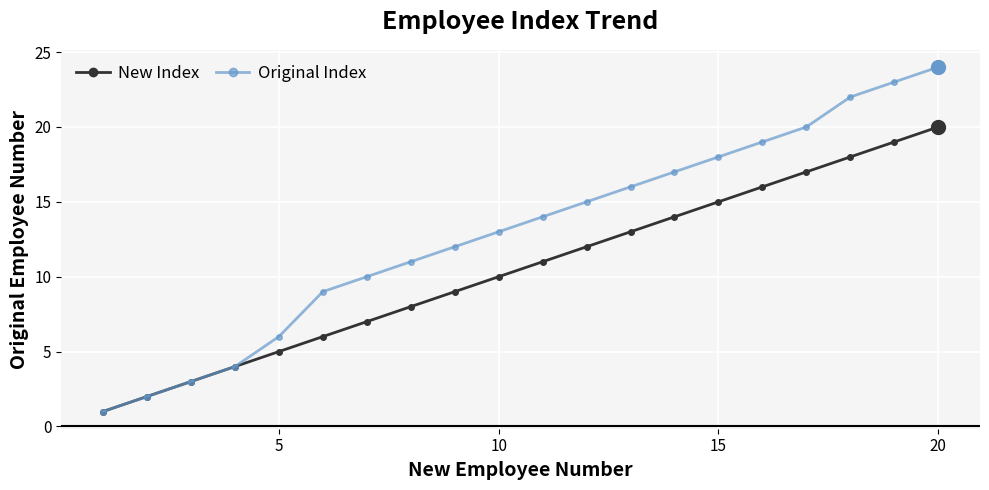

List the series in order of their overall mean, highest first.

Original Index, New Index